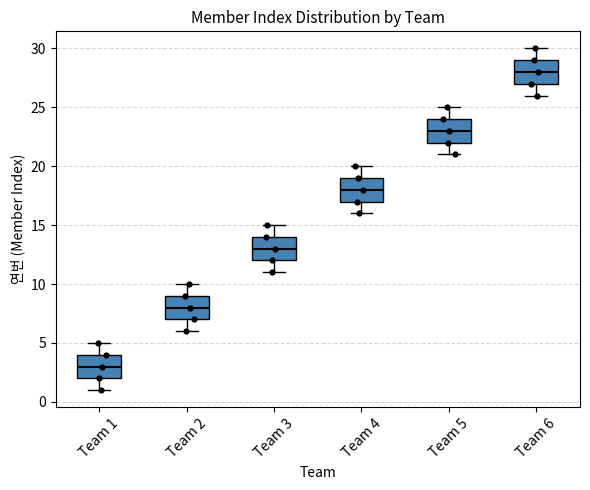

Where does the lower whisker of the box for Team 5 end on the y-axis? The values are not printed on the chart, so give them approximately, as read against the axis.

21